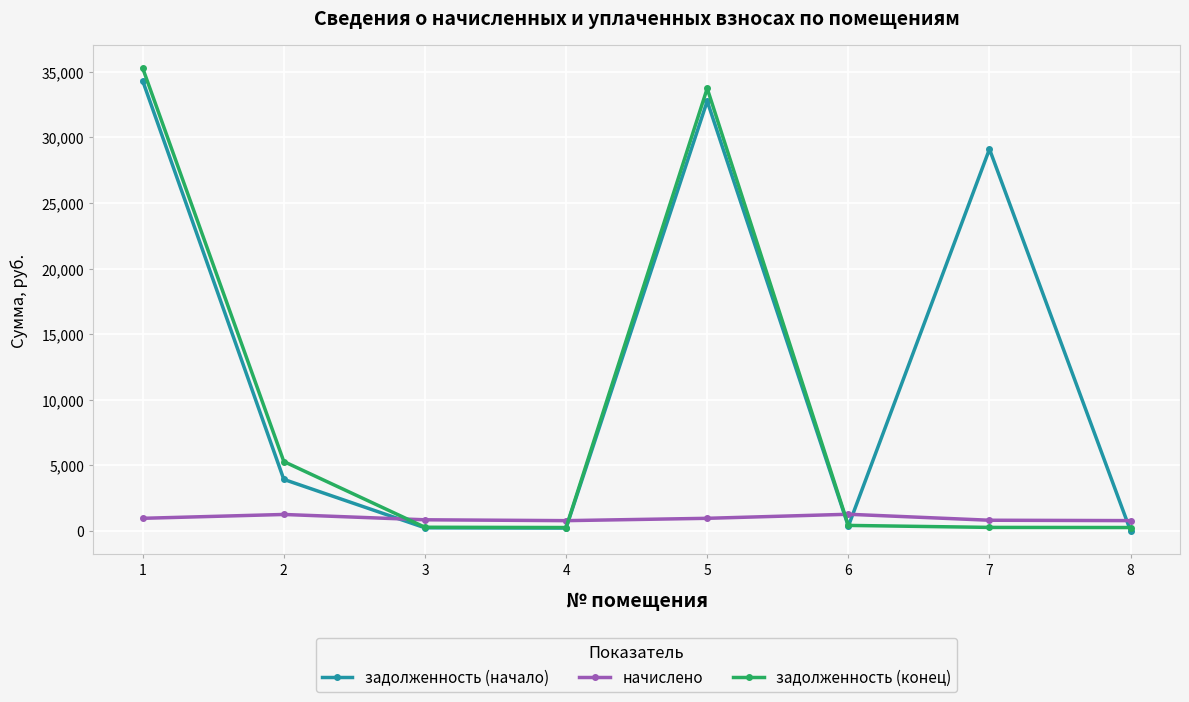

What is the average value of the задолженность (конец) series?

9474.2